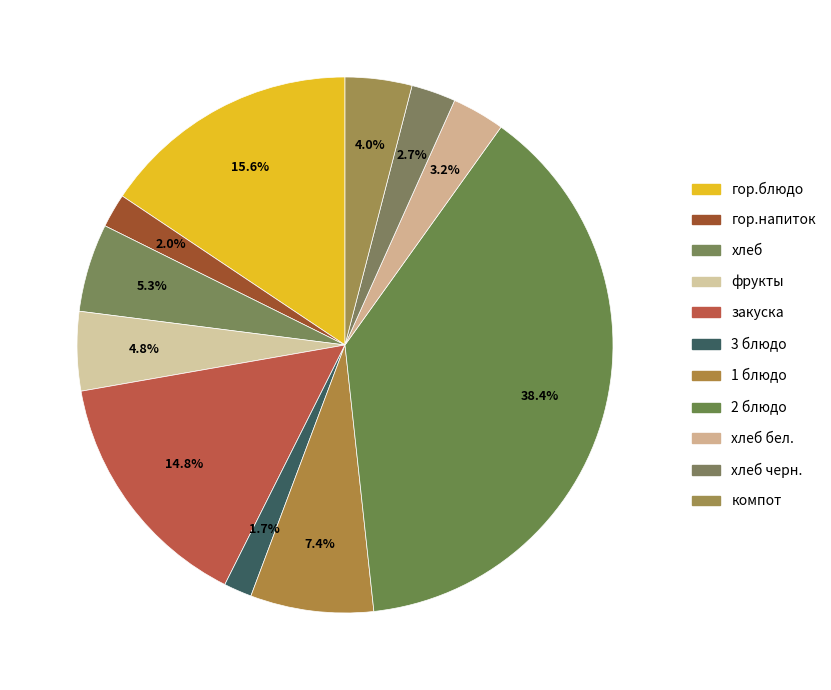

Does гор.напиток represent more than half of the total?

No